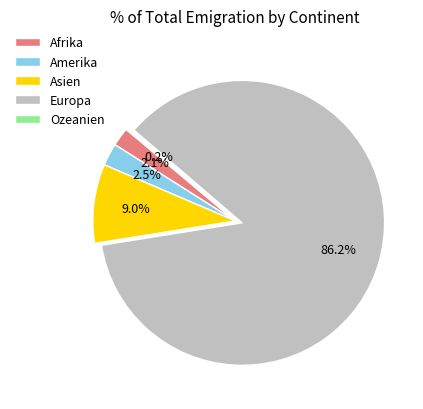

Is there a majority slice in this chart?

Yes